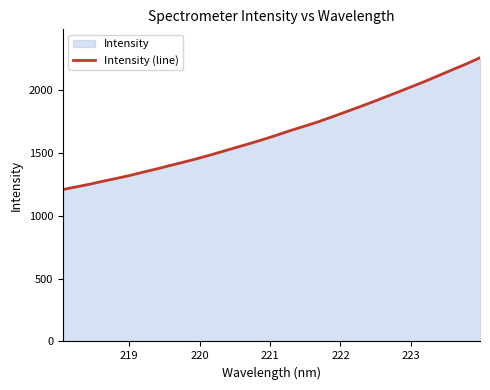

What is the greatest value displayed?

2257.5